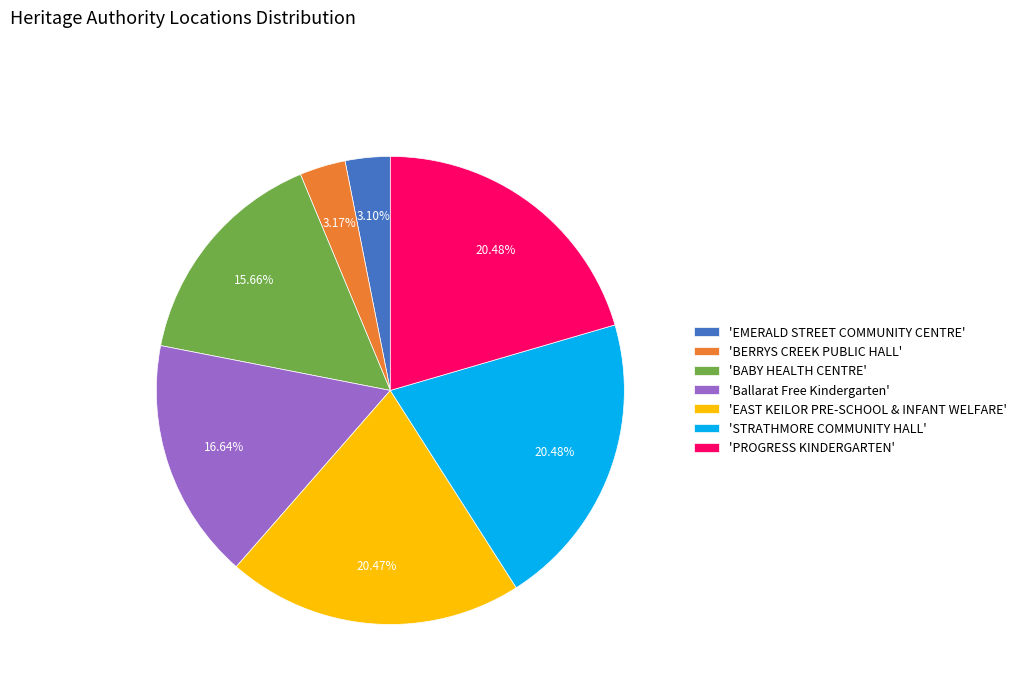

Approximately how many times larger is the value at 'BABY HEALTH CENTRE' compared to 'PROGRESS KINDERGARTEN'?

0.8